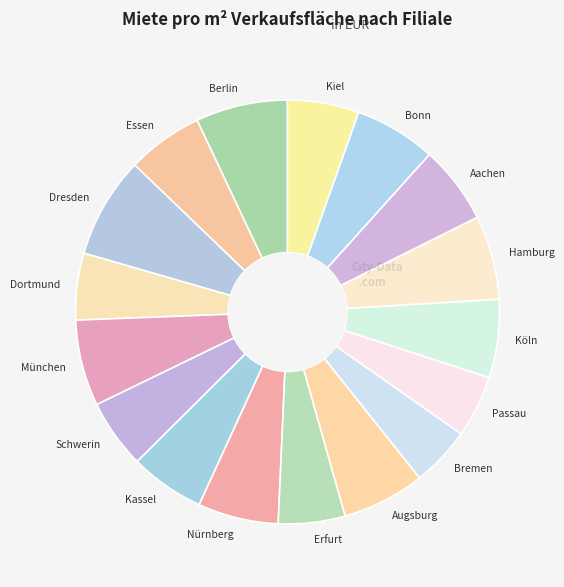

Do Berlin and München together represent more than half of the pie?

No